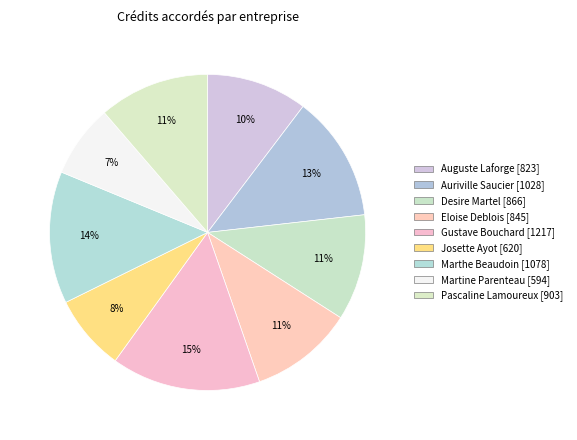

What is the smallest slice in the pie chart?

Martine Parenteau